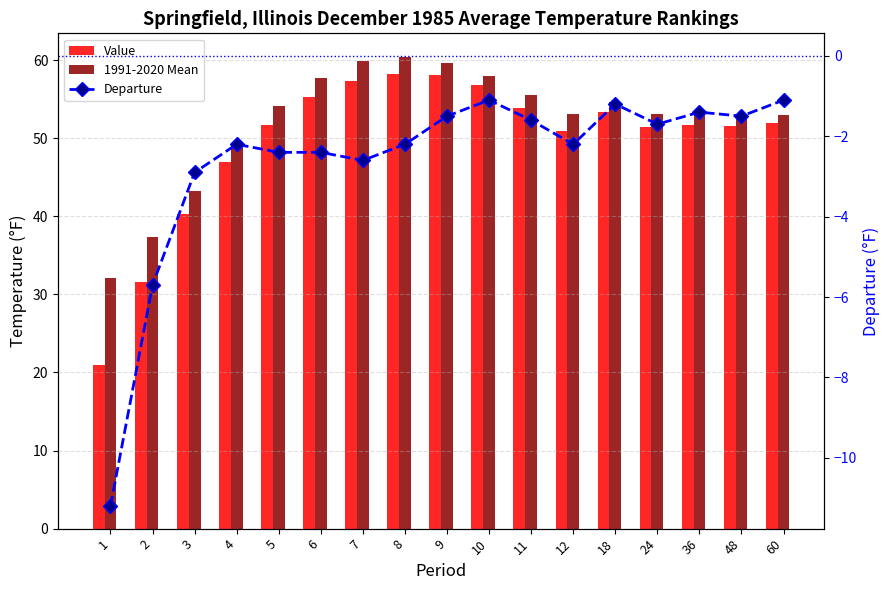

What is the sum of all Value values?

842.0